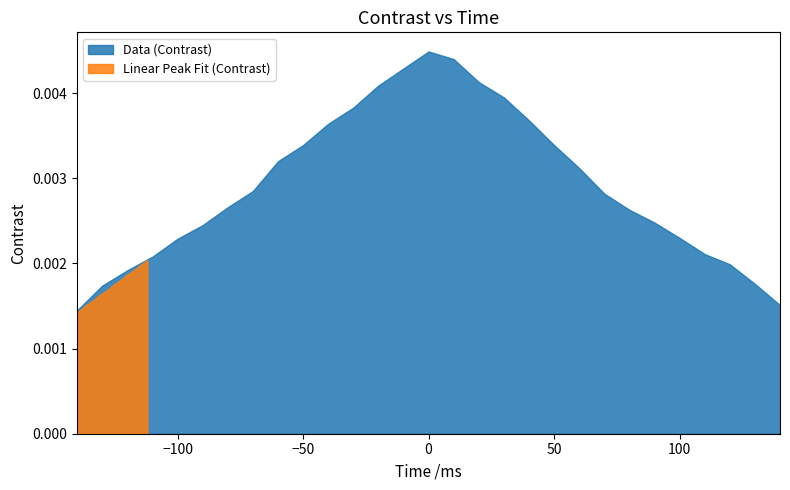

How many times do Linear Peak Fit (Contrast) and Data (Contrast) cross each other?

1